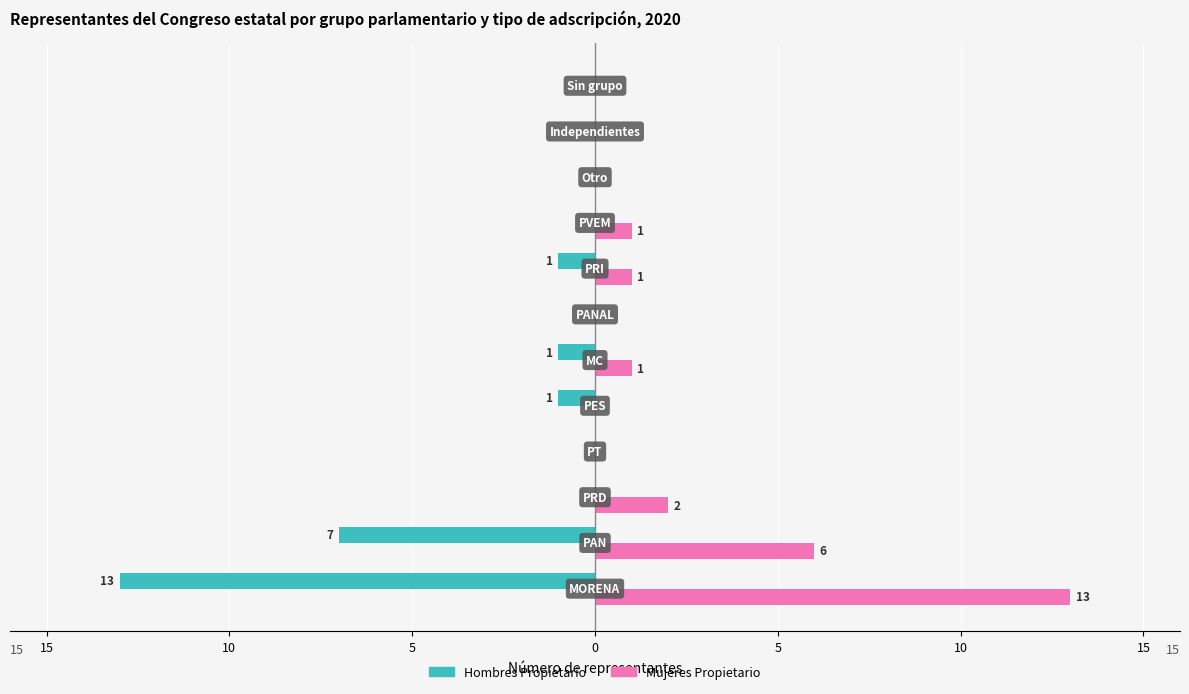

What are all the series names shown in the legend?

Hombres Propietario, Mujeres Propietario